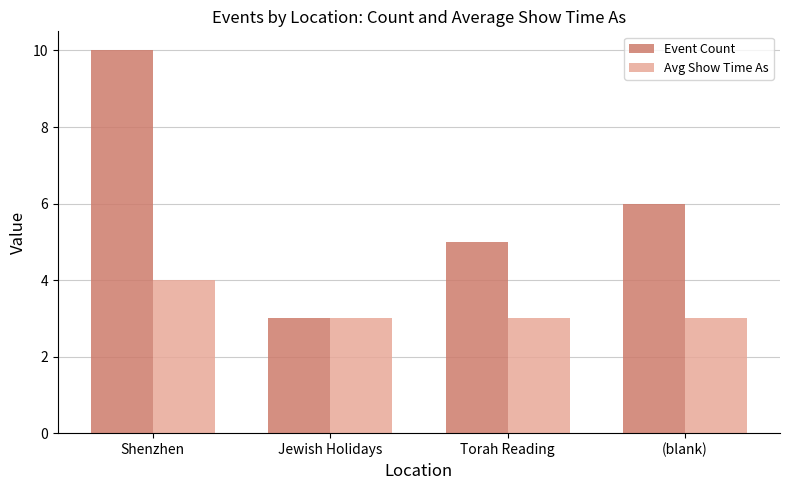

What is the total value across all series at Torah Reading?

8